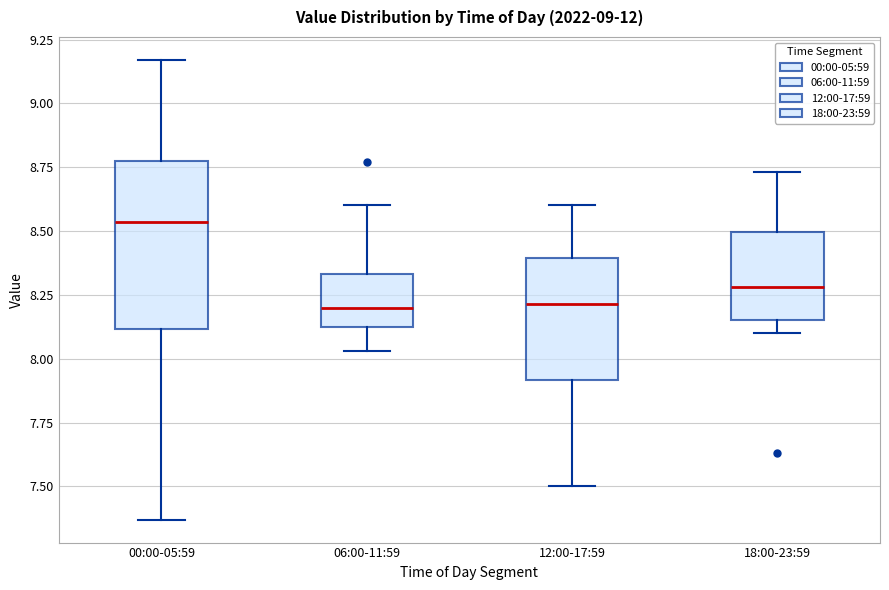

Reading left to right, read every box against the y-axis: the position of its median line, the range the box covers, and the ends of its whiskers. The values are not printed on the chart, so give them approximately, as read against the axis.

00:00-05:59: median 8.55, box 8.10 to 8.80, whiskers 7.35 to 9.15
06:00-11:59: median 8.20, box 8.10 to 8.35, whiskers 8.05 to 8.60
12:00-17:59: median 8.20, box 7.90 to 8.40, whiskers 7.50 to 8.60
18:00-23:59: median 8.30, box 8.15 to 8.50, whiskers 8.10 to 8.75